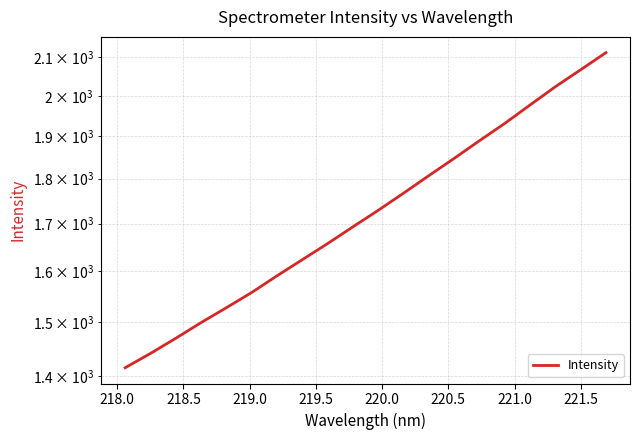

What is the difference between the maximum and minimum values?

697.8